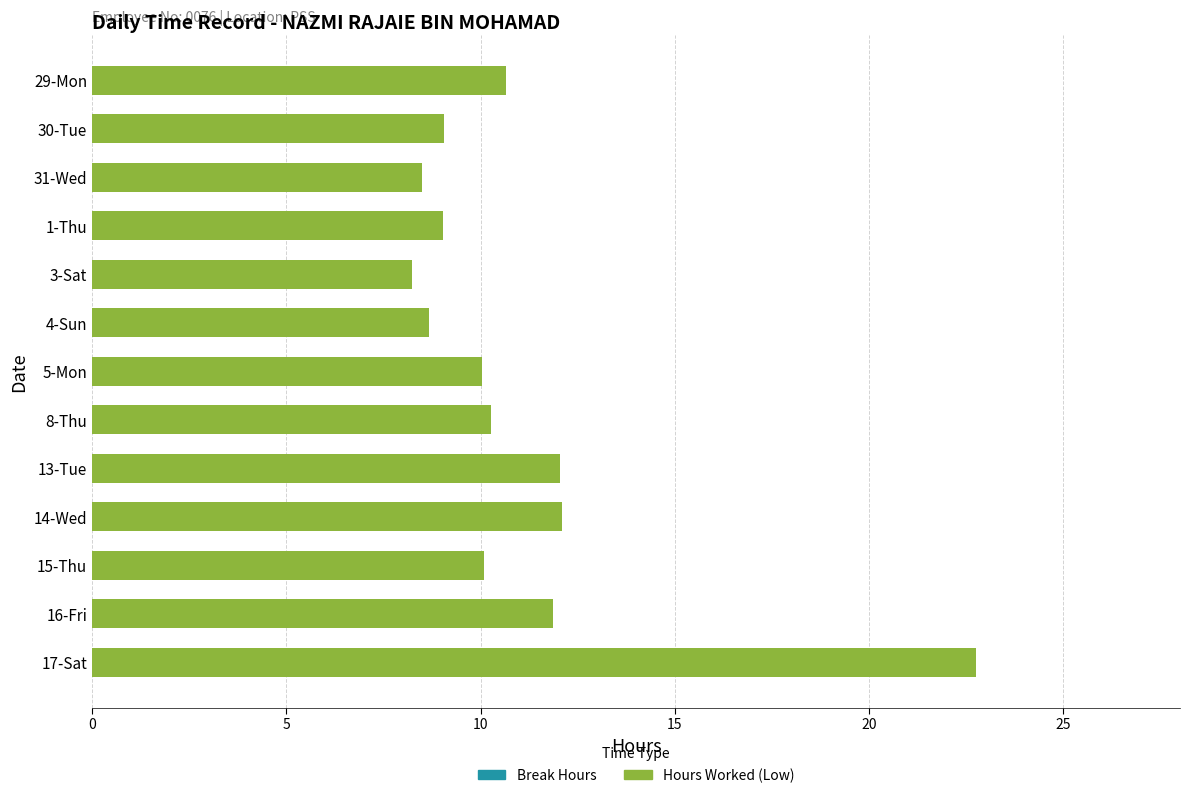

What is the difference between the maximum and minimum values?

14.5